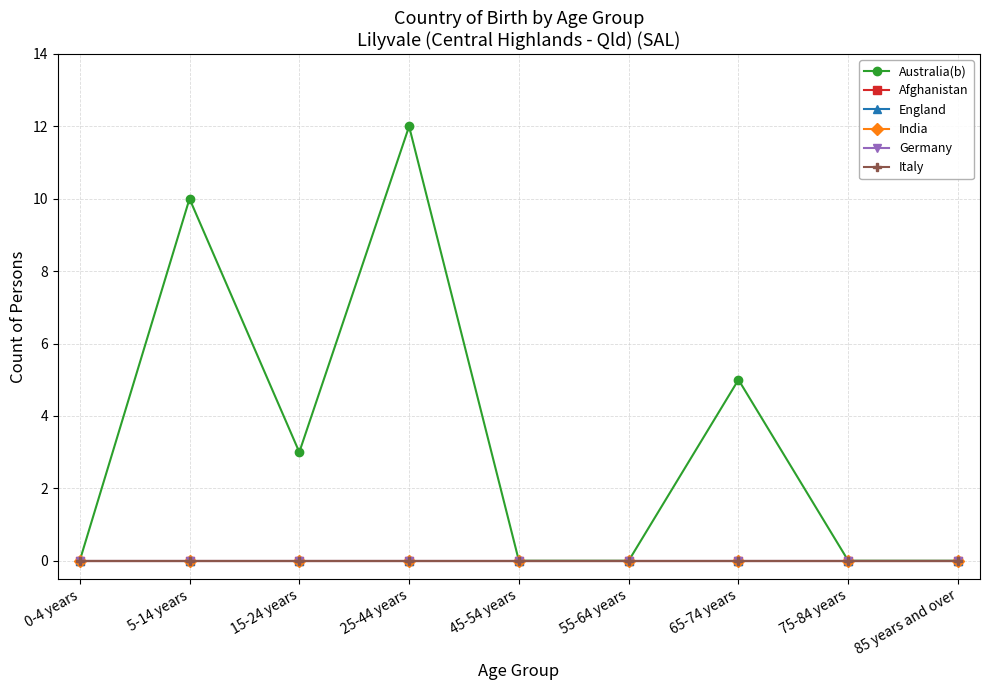

Is this an area chart (filled region under the line)?

No